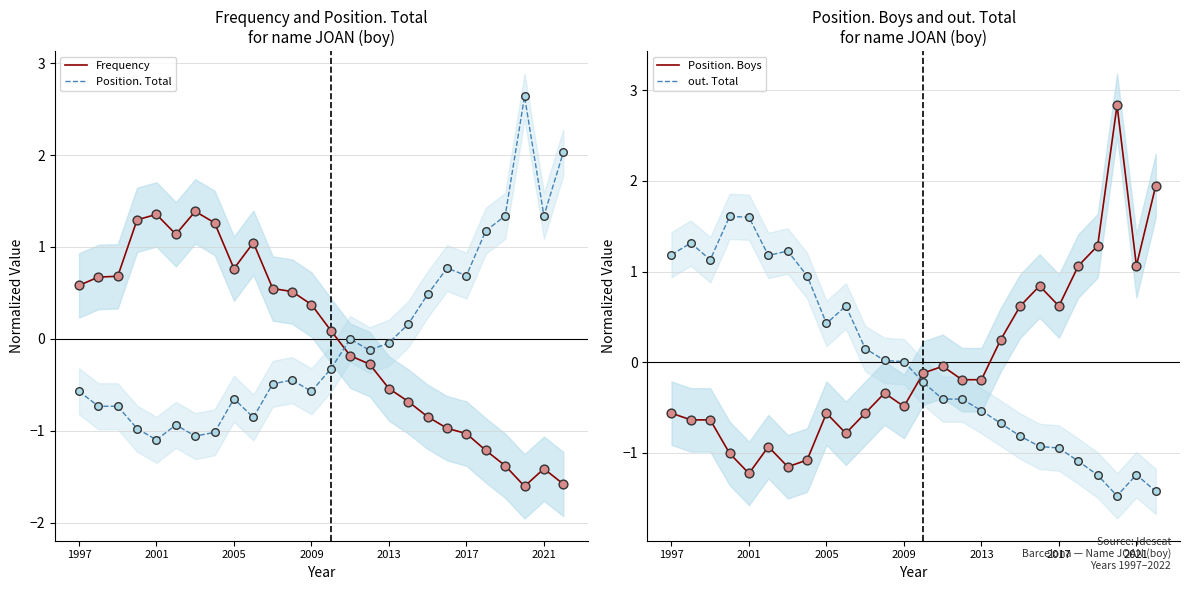

What is the lowest value of the Position. Total series?

-1.1